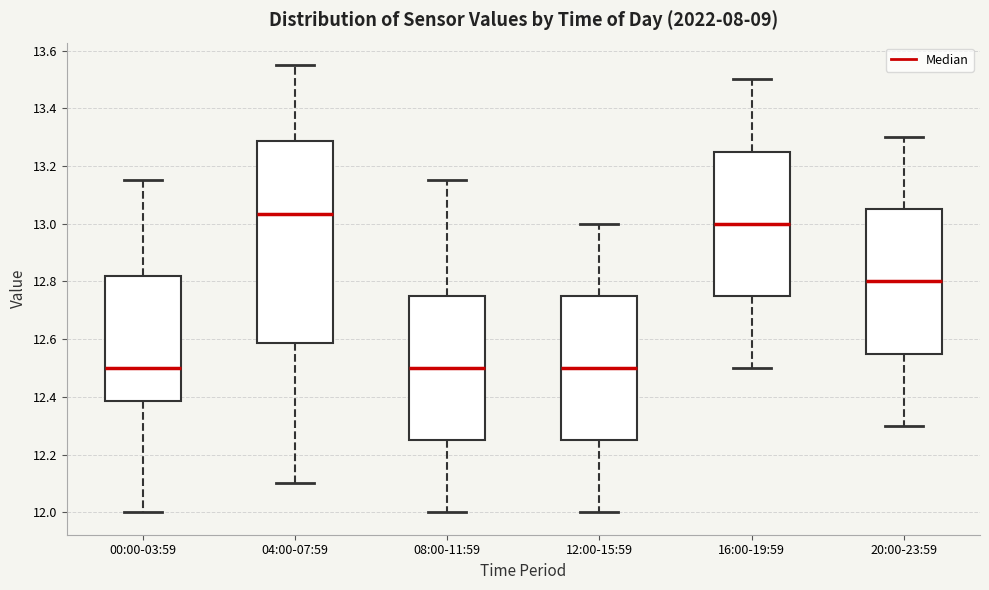

Where does the lower whisker of the box for 20:00-23:59 end on the y-axis? The values are not printed on the chart, so give them approximately, as read against the axis.

12.30